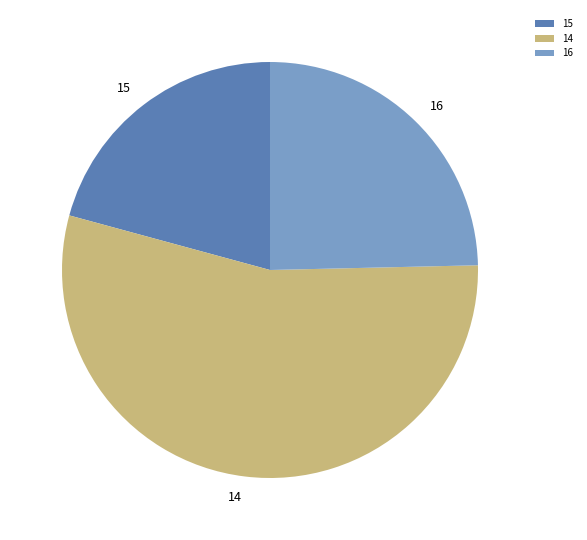

True or false: 16 accounts for 25% of the total.

True